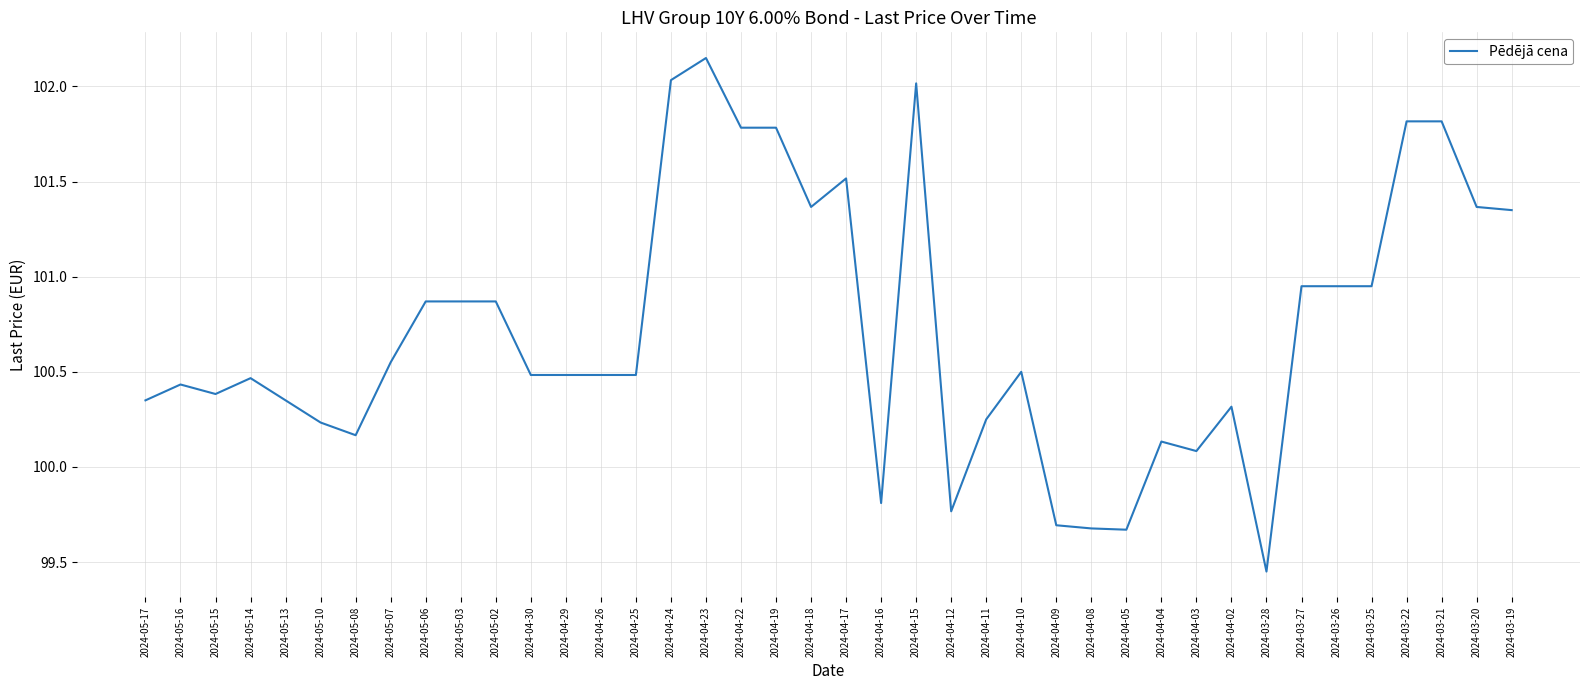

How many lines are shown in the chart?

1